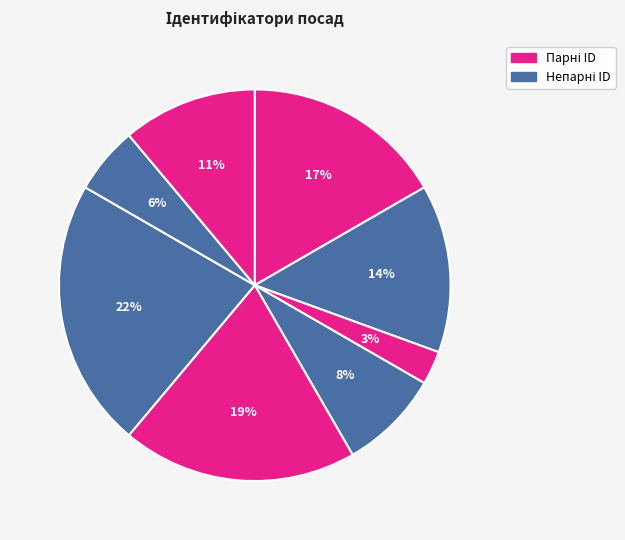

How many segments does this pie chart have?

8